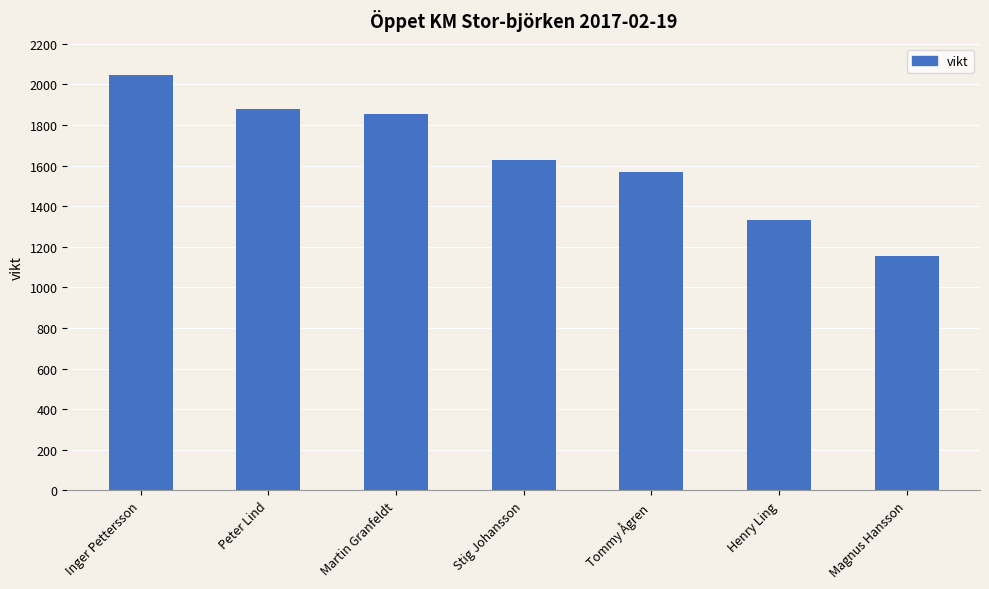

Which label corresponds to the largest value in the chart?

Inger Pettersson